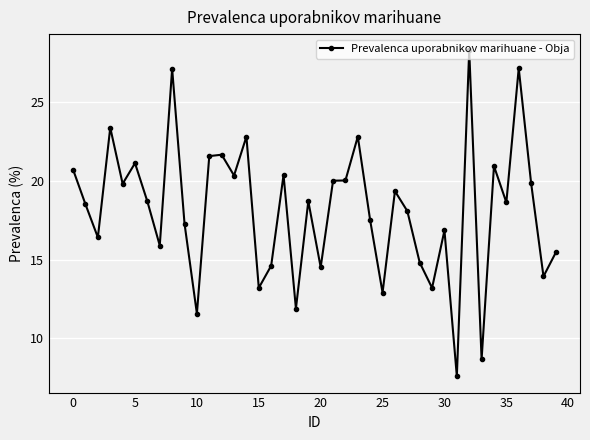

True or false: the data has more than 0 interior local peaks.

True